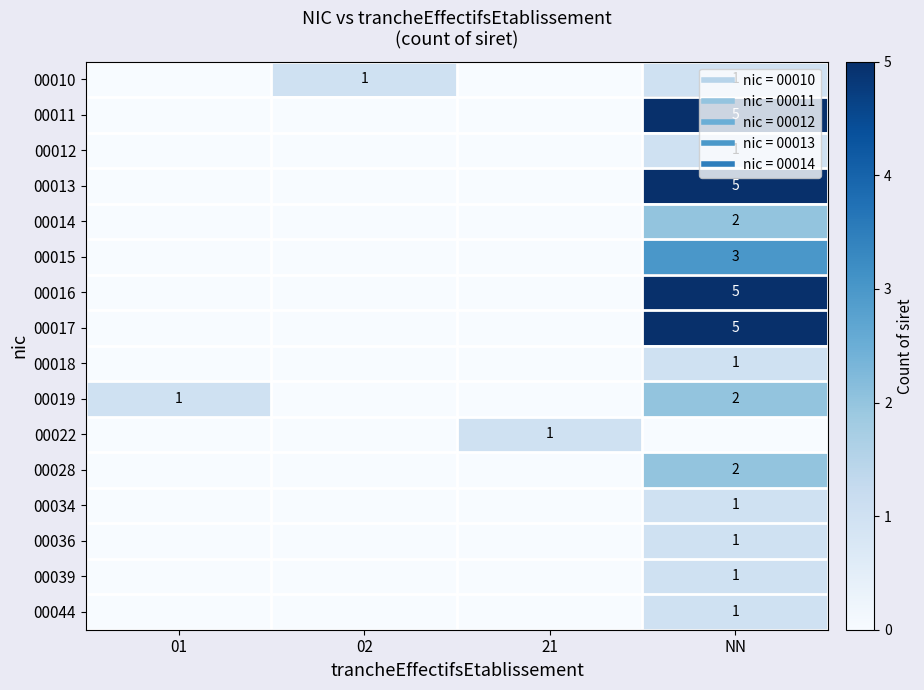

List the labels in order of row_0 value, smallest first.

01, 21, 02, NN